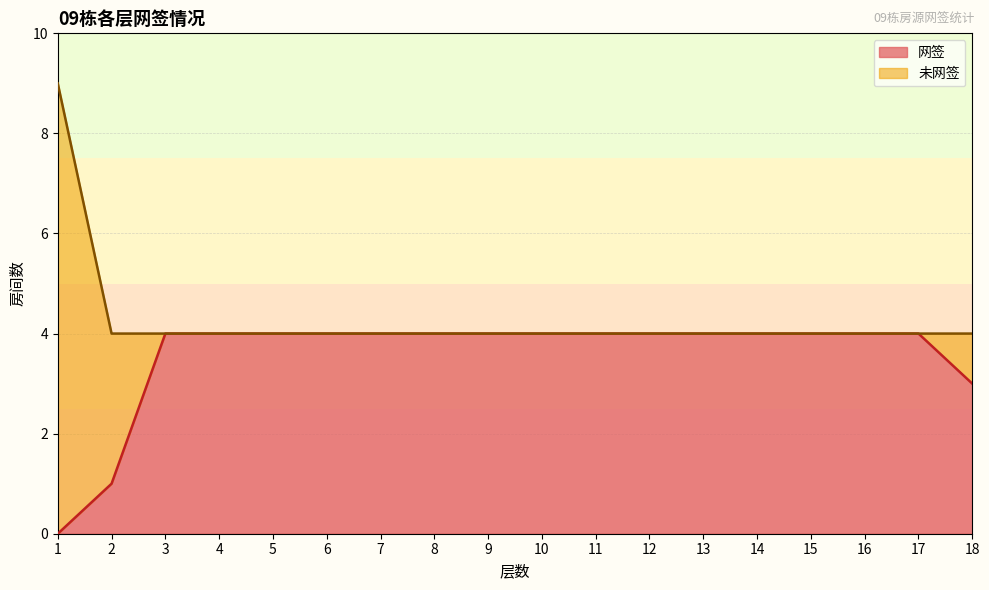

List the labels in order of value, smallest first.

1, 2, 18, 3, 4, 5, 6, 7, 8, 9, 10, 11, 12, 13, 14, 15, 16, 17